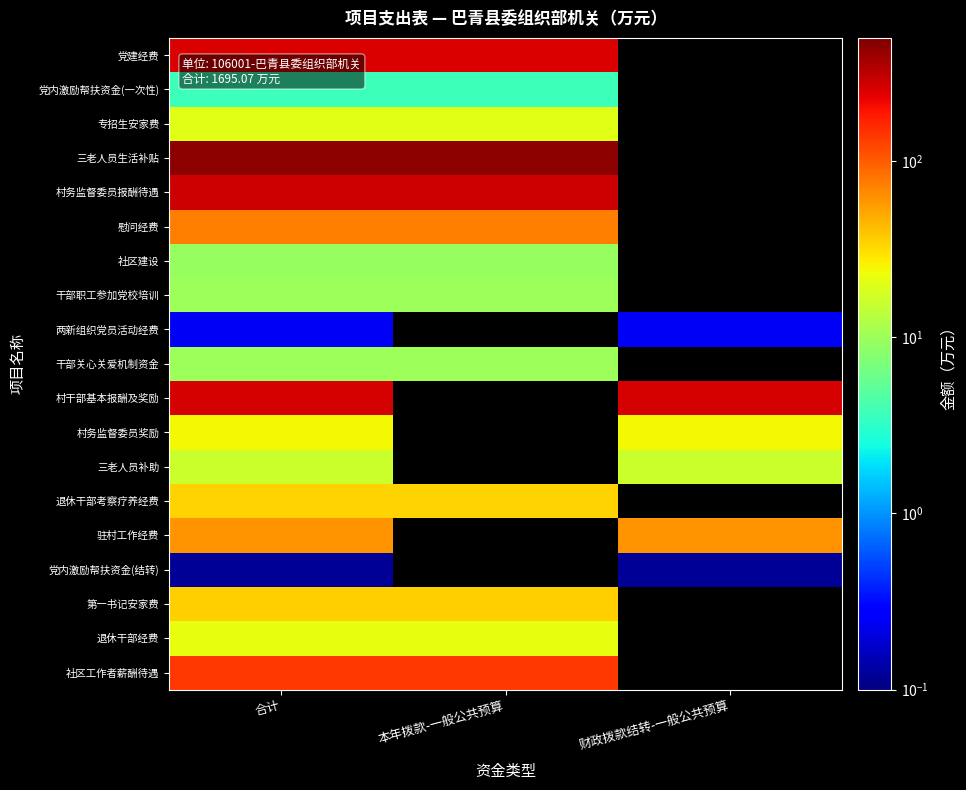

Where is 村务监督委员奖励 nearest to the value 24?

合计